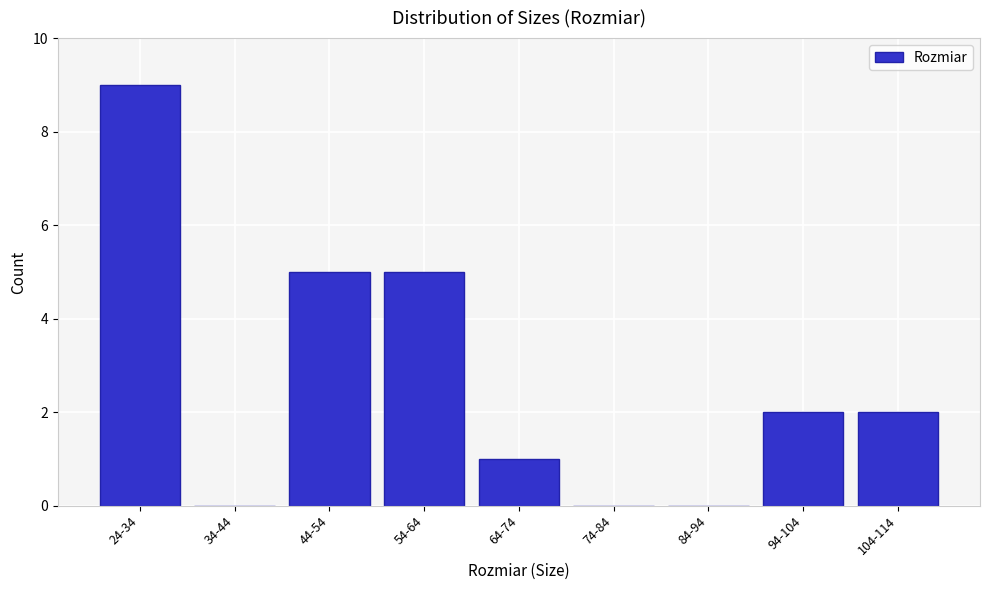

Reading left to right, list all the values displayed in this chart.

24-34=9	34-44=0	44-54=5	54-64=5	64-74=1	74-84=0	84-94=0	94-104=2	104-114=2